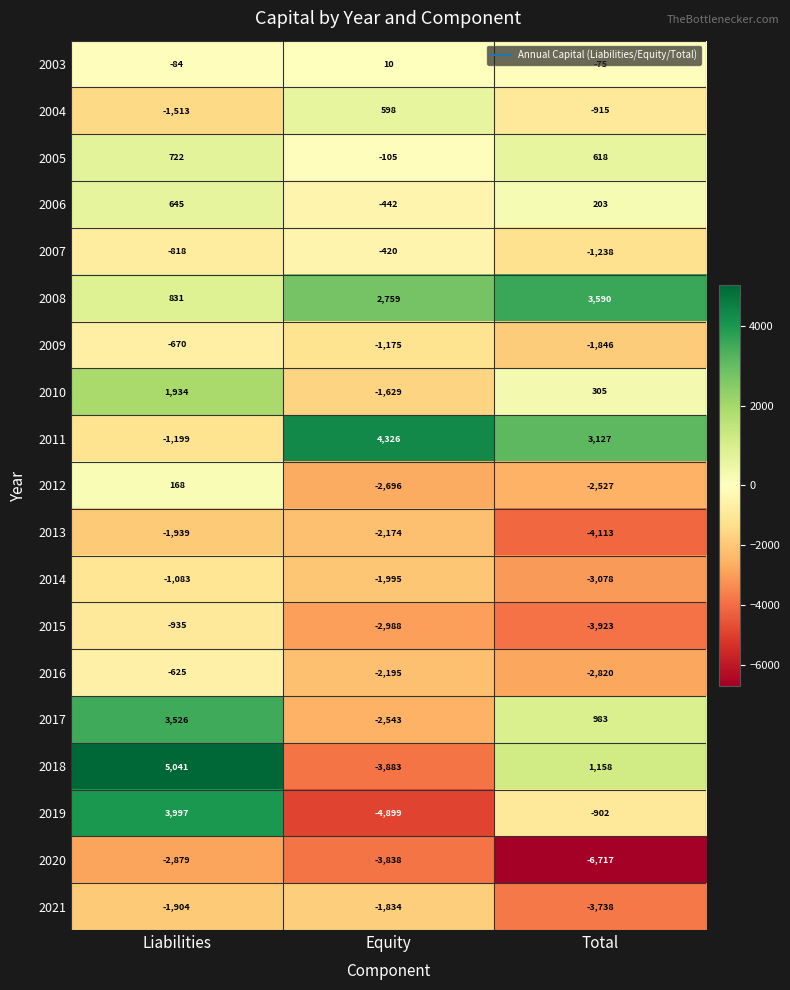

What is the sum of all 2021 values?

-7476